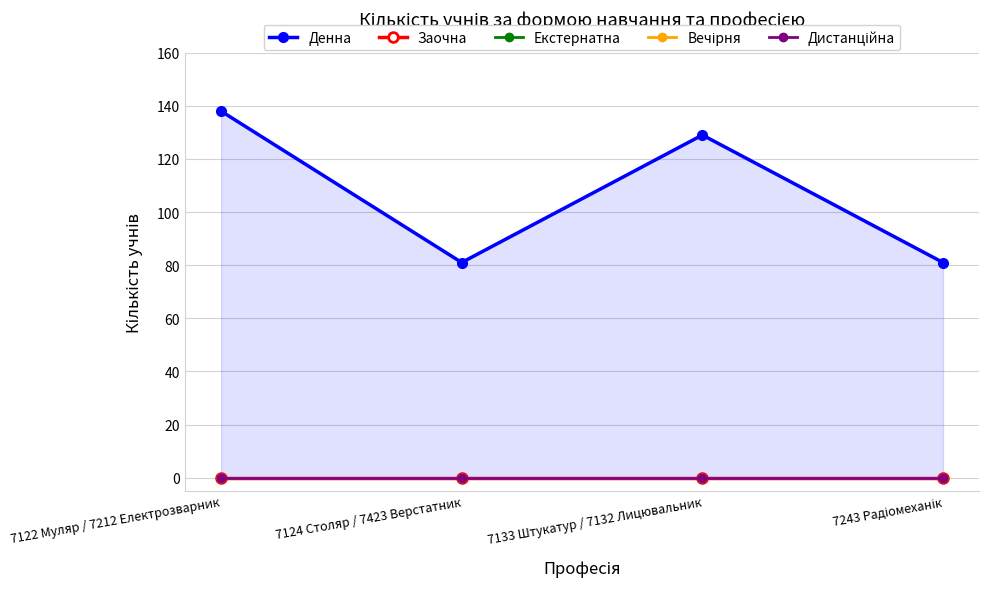

Reading left to right, list all the values displayed in this chart.

Денна: 7122 Муляр / 7212 Електрозварник=138	7124 Столяр / 7423 Верстатник=81	7133 Штукатур / 7132 Лицювальник=129	7243 Радіомеханік=81
Заочна: 7122 Муляр / 7212 Електрозварник=0	7124 Столяр / 7423 Верстатник=0	7133 Штукатур / 7132 Лицювальник=0	7243 Радіомеханік=0
Екстернатна: 7122 Муляр / 7212 Електрозварник=0	7124 Столяр / 7423 Верстатник=0	7133 Штукатур / 7132 Лицювальник=0	7243 Радіомеханік=0
Вечірня: 7122 Муляр / 7212 Електрозварник=0	7124 Столяр / 7423 Верстатник=0	7133 Штукатур / 7132 Лицювальник=0	7243 Радіомеханік=0
Дистанційна: 7122 Муляр / 7212 Електрозварник=0	7124 Столяр / 7423 Верстатник=0	7133 Штукатур / 7132 Лицювальник=0	7243 Радіомеханік=0